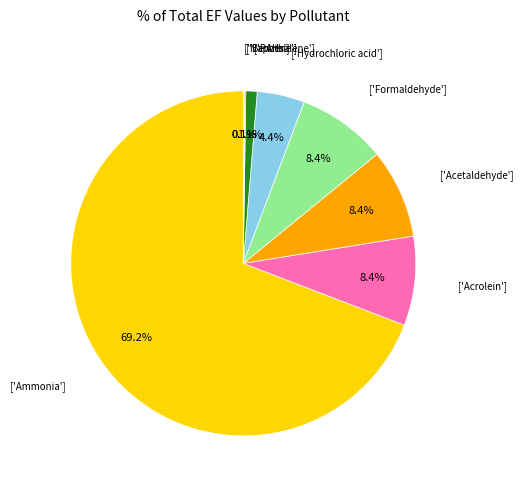

Is there a majority slice in this chart?

Yes